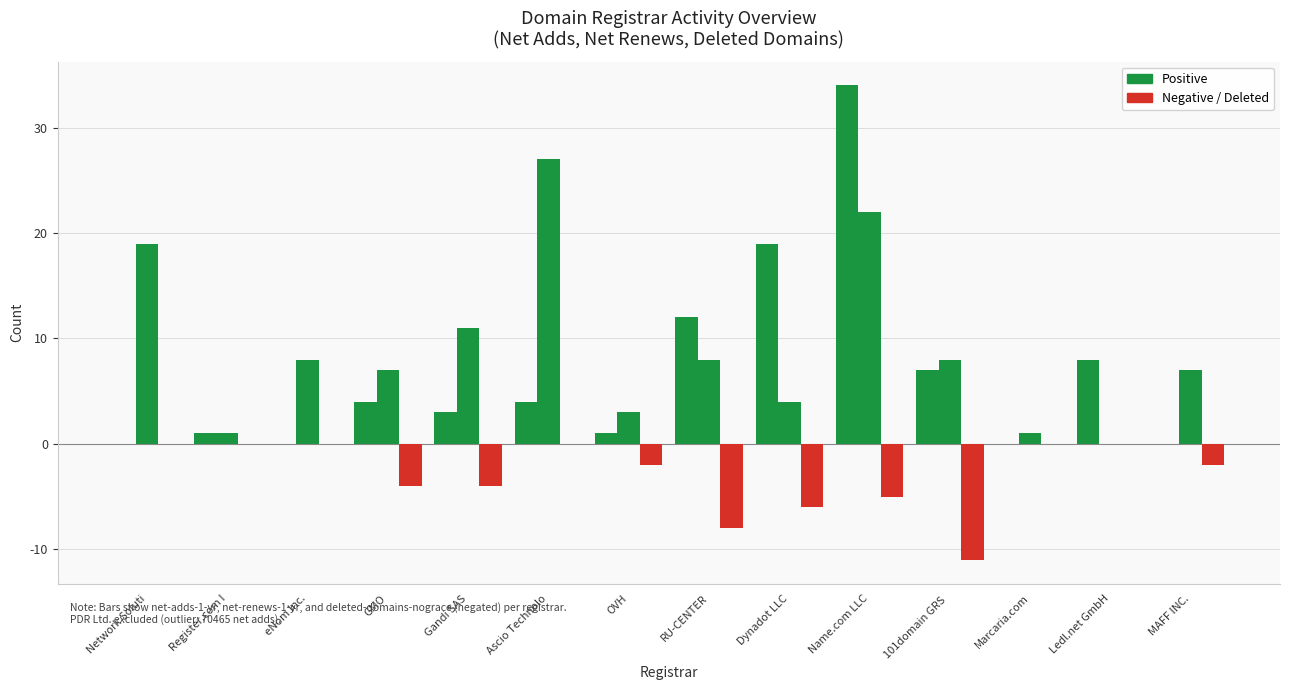

Reading left to right, what are all the values shown in this chart?

net-adds-1-yr: 0	1	0	4	3	4	1	12	19	34	7	0	8	0
net-renews-1-yr: 19	1	8	7	11	27	3	8	4	22	8	1	0	7
deleted-domains-nograce (neg): 0	0	0	-4	-4	0	-2	-8	-6	-5	-11	0	0	-2